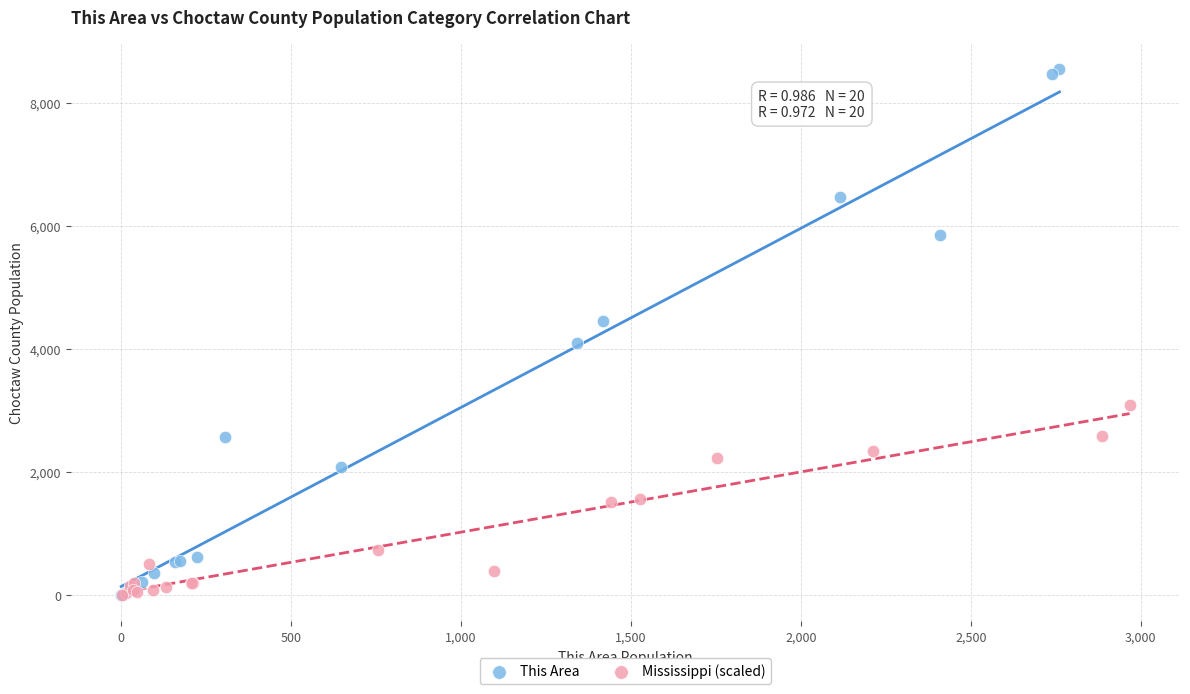

Which series has the widest spread of Y values?

This Area